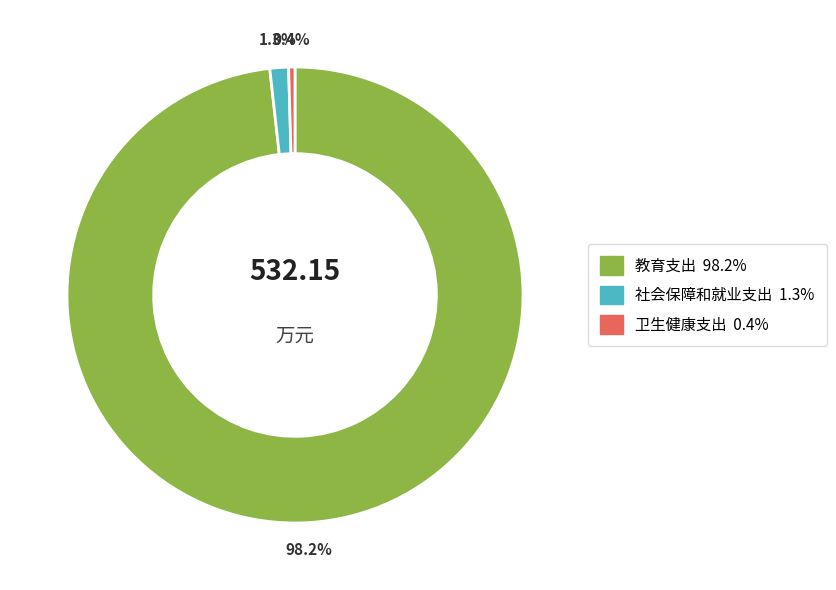

What percentage is NOT represented by 社会保障和就业支出?

98.7%